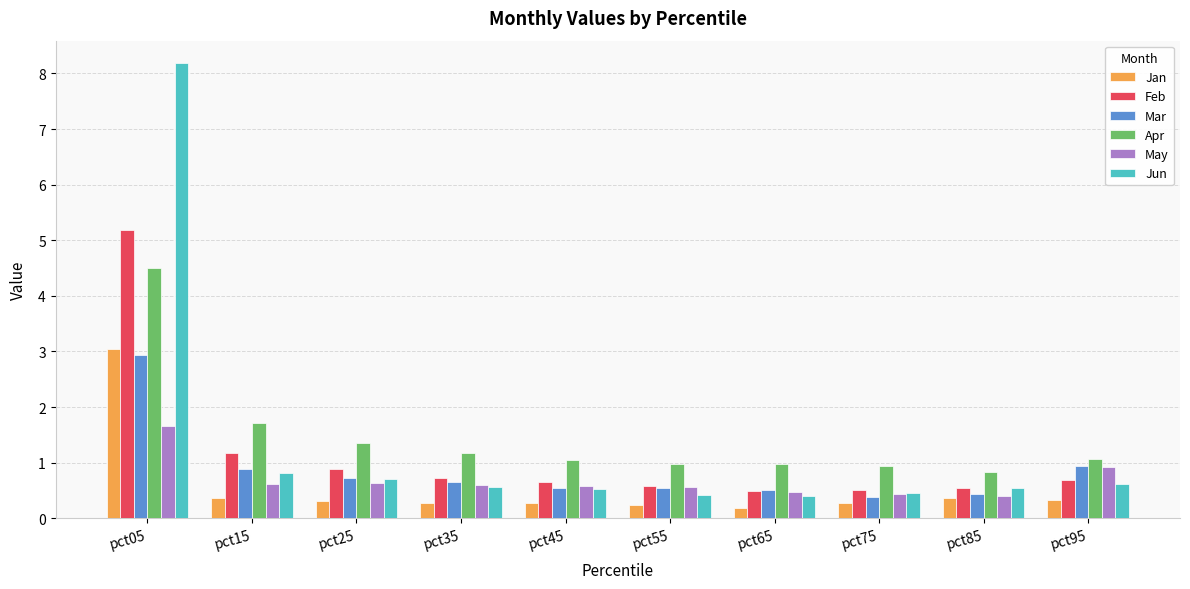

True or false: Apr has a value of 1.4 at pct25.

True